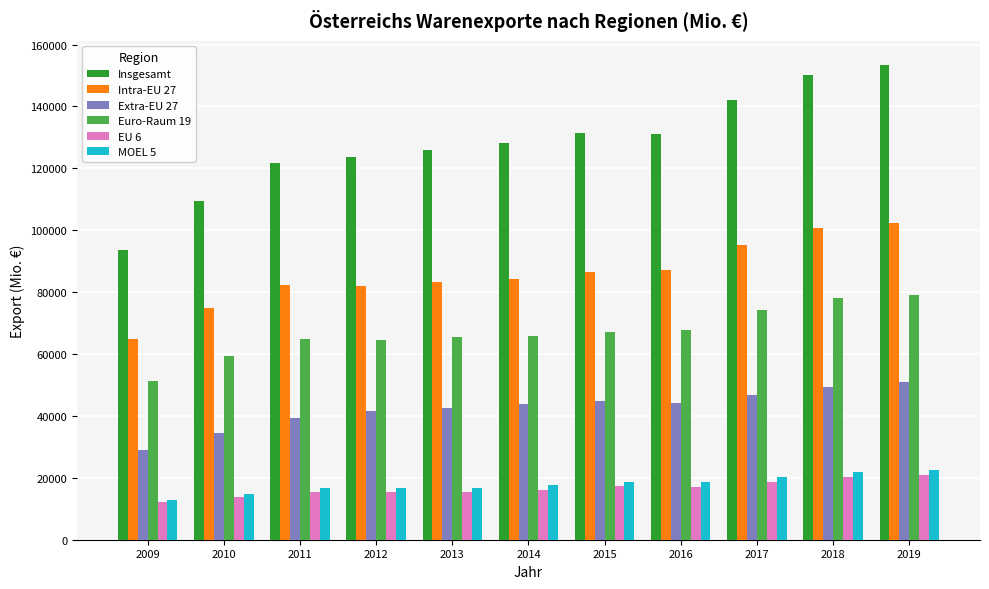

What is the maximum value for Intra-EU 27?

102441.0